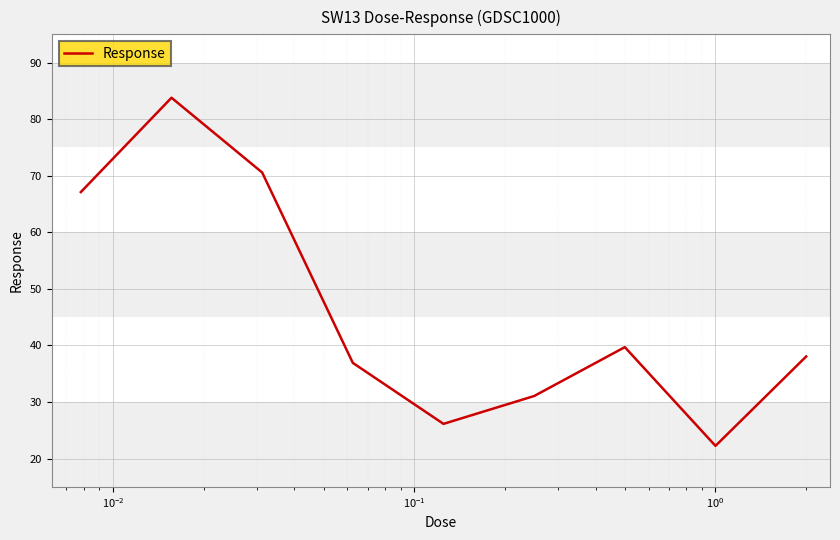

What is the minimum value shown in the chart?

22.3